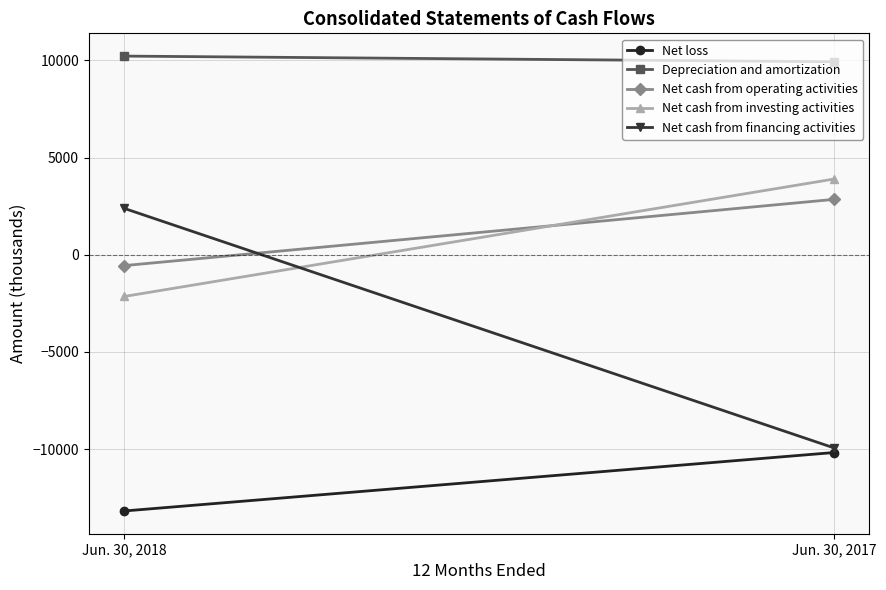

Which series has the largest range (max minus min)?

Net cash from financing activities